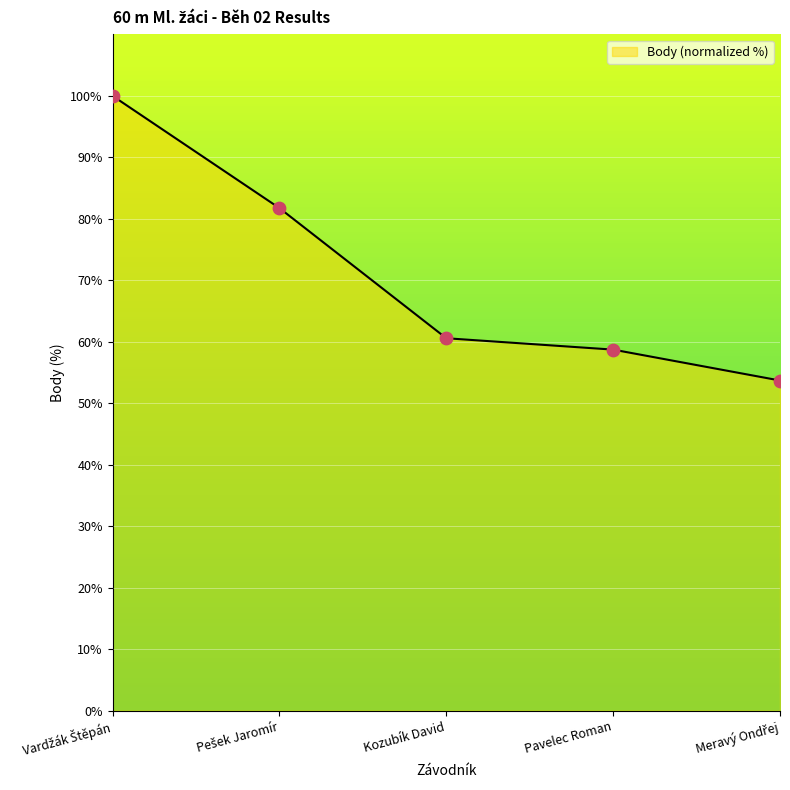

What is the greatest value displayed?

100.0